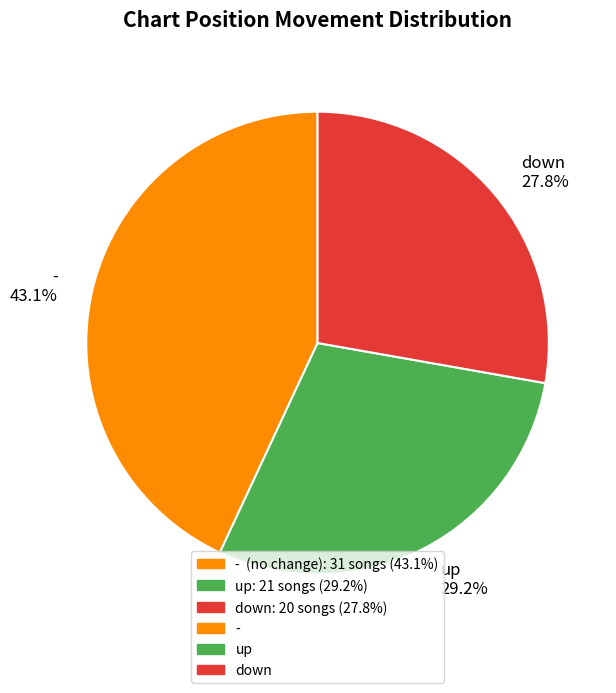

How many segments does this pie chart have?

3